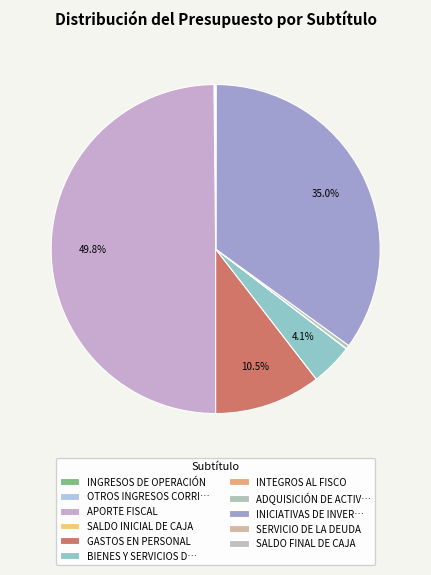

Which has a higher value, INTEGROS AL FISCO or GASTOS EN PERSONAL?

GASTOS EN PERSONAL